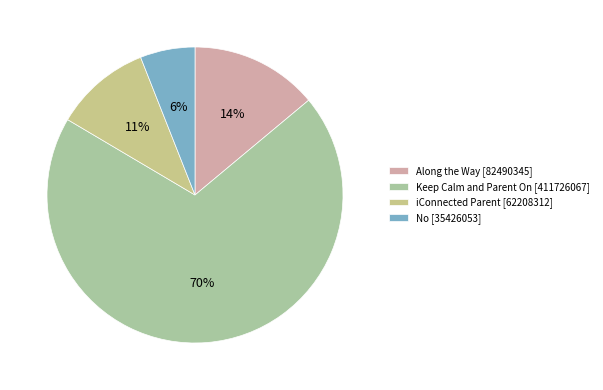

Count the number of slices in the pie.

4